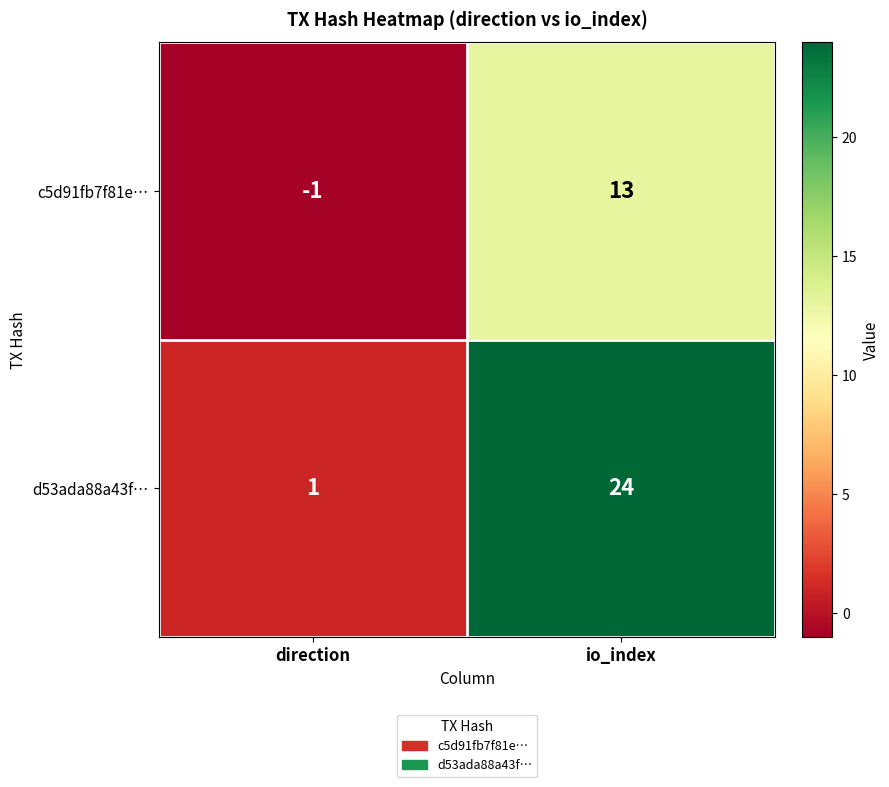

Which category has the lowest value across all series?

direction